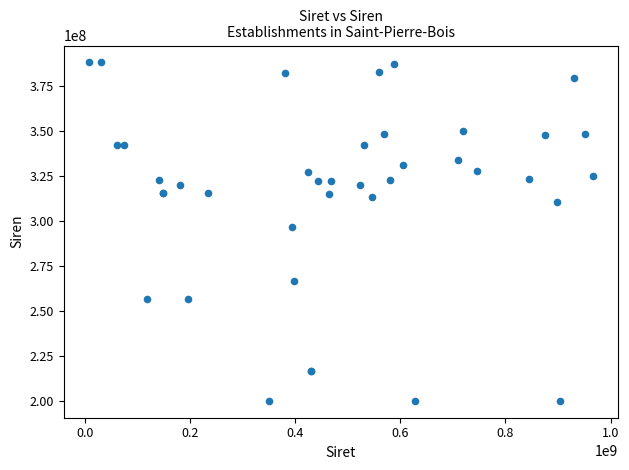

What Y value in the scatter plot is closest to 294061910?

296703952